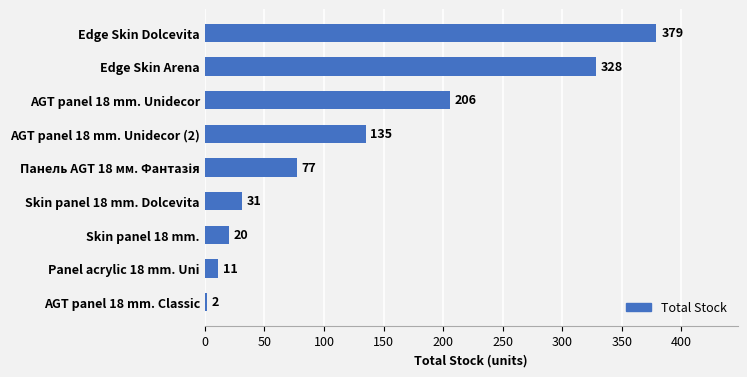

Is it true that the value at Panel acrylic 18 mm. Uni is 11?

True